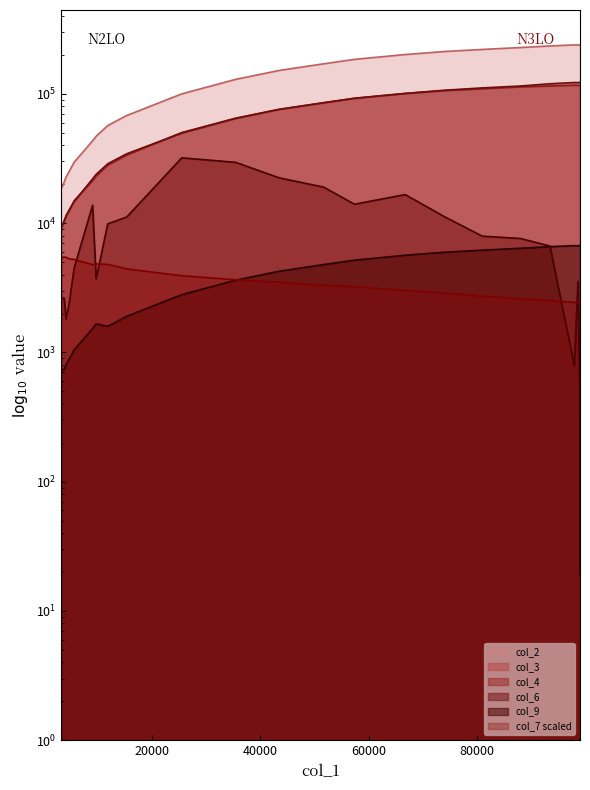

Reading right to left, what are all the values shown in this chart?

col_2: 98992=239998.0	98941=239979.0	97944=238629.0	98622=239424.0	93445=235081.0	87992=228420.0	80959=220809.0	74032=212874.0	66729=201675.0	57377=185030.0	51715=171016.0	43520=152023.0	35467=129621.0	25510=100081.0	15354=68054.0	11850=56895.0	9717=47013.0	9055=43315.0	5646=29567.0	4729=25078.0	4160=22702.0	3830=20890.0	3247=18259.0
col_3: 98992=117014.0	98941=116974.0	97944=116382.0	98622=116904.0	93445=115245.0	87992=113272.0	80959=109494.0	74032=106035.0	66729=100820.0	57377=92444.0	51715=85621.0	43520=75954.0	35467=64934.0	25510=50266.0	15354=33621.0	11850=28083.0	9717=23142.0	9055=21286.0	5646=14900.0	4729=12419.0	4160=11280.0	3830=10516.0	3247=9082.0
col_4: 98992=122984.0	98941=123005.0	97944=122247.0	98622=122520.0	93445=119836.0	87992=115148.0	80959=111315.0	74032=106839.0	66729=100855.0	57377=92586.0	51715=85395.0	43520=76069.0	35467=64687.0	25510=49815.0	15354=34433.0	11850=28812.0	9717=23871.0	9055=22029.0	5646=14667.0	4729=12659.0	4160=11422.0	3830=10374.0	3247=9177.0
col_6: 98992=19.0	98941=555.0	97944=3548.0	98622=795.0	93445=6661.0	87992=7611.0	80959=7935.0	74032=11199.0	66729=16645.0	57377=14014.0	51715=18993.0	43520=22402.0	35467=29540.0	25510=32027.0	15354=11159.0	11850=9882.0	9717=3698.0	9055=13748.0	5646=4489.0	4729=2376.0	4160=1812.0	3830=2631.0	3247=2631.0
col_7: 98992=2420.0	98941=2430.0	97944=2420.0	98622=2440.0	93445=2520.0	87992=2600.0	80959=2730.0	74032=2880.0	66729=3020.0	57377=3220.0	51715=3310.0	43520=3490.0	35467=3650.0	25510=3920.0	15354=4430.0	11850=4800.0	9717=4840.0	9055=4780.0	5646=5240.0	4729=5300.0	4160=5460.0	3830=5450.0	3247=5450.0
col_9: 98992=6722.6	98941=6722.1	97944=6684.3	98622=6706.6	93445=6583.1	87992=6396.5	80959=6183.4	74032=5961.2	66729=5647.6	57377=5174.2	51715=4782.3	43520=4251.2	35467=3624.7	25510=2798.7	15354=1903.1	11850=1591.0	9717=1661.8	9055=1531.1	5646=1045.1	4729=886.5	4160=802.5	3830=738.4	3247=738.4